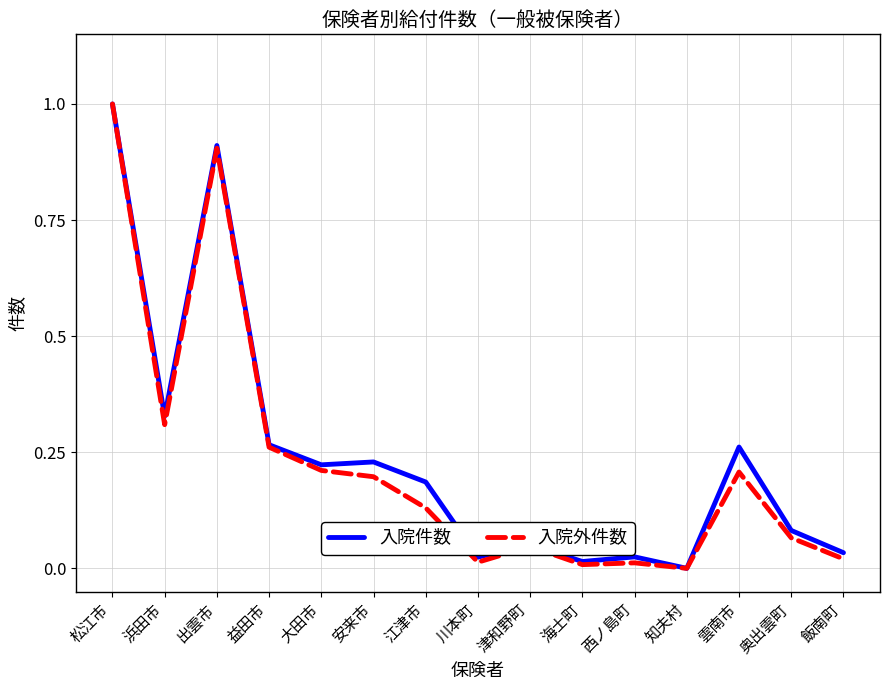

How many series are shown in this chart?

2